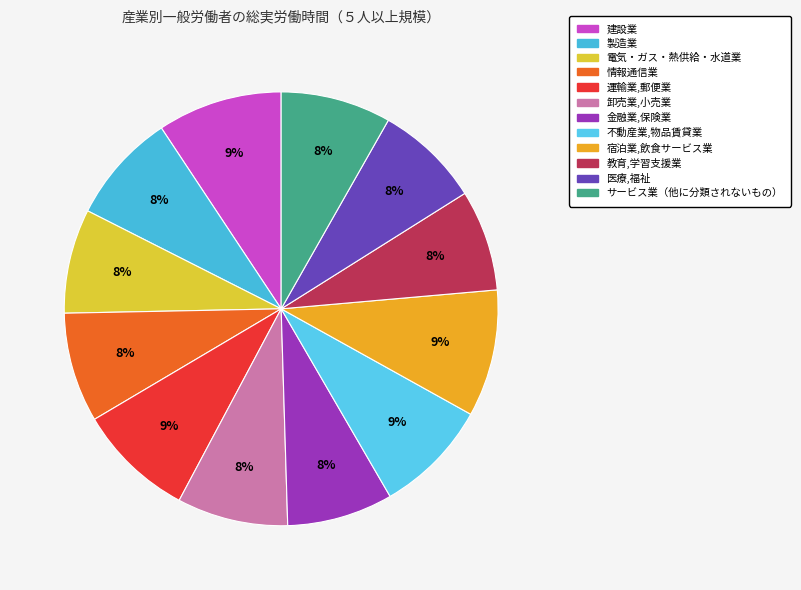

Is the sum of 不動産業,物品賃貸業 and 金融業,保険業 greater than half?

No